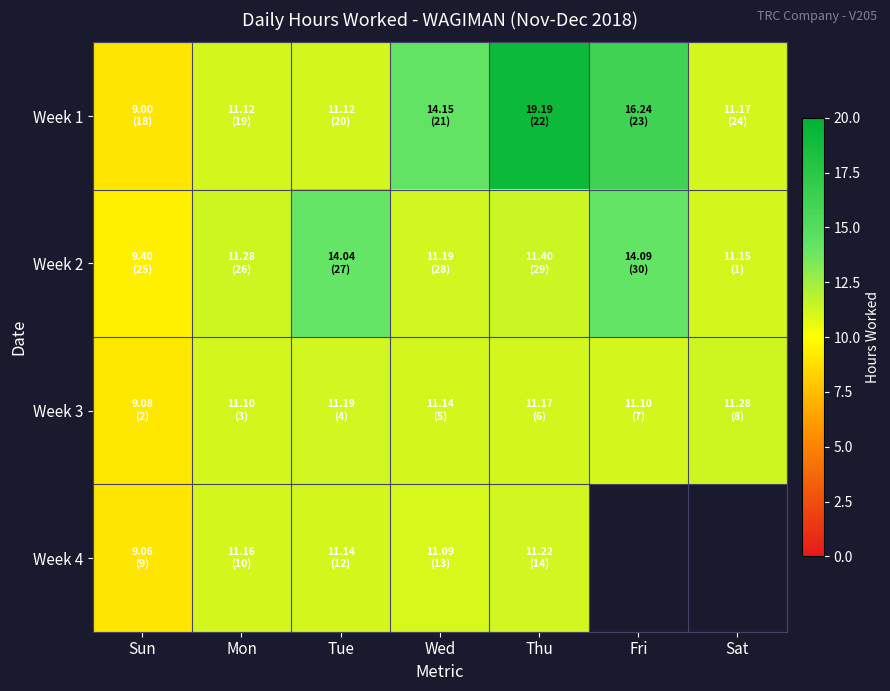

What is the spread (max minus min) of values at Fri?

5.1